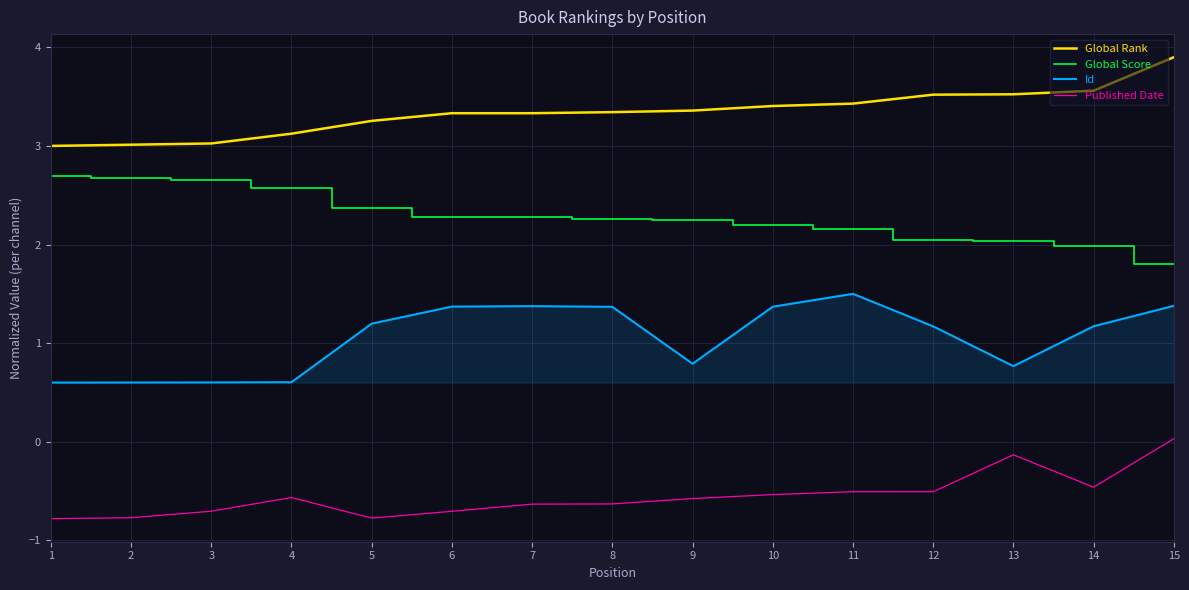

What is the difference between the Global Score values at 7 and 10?

0.1